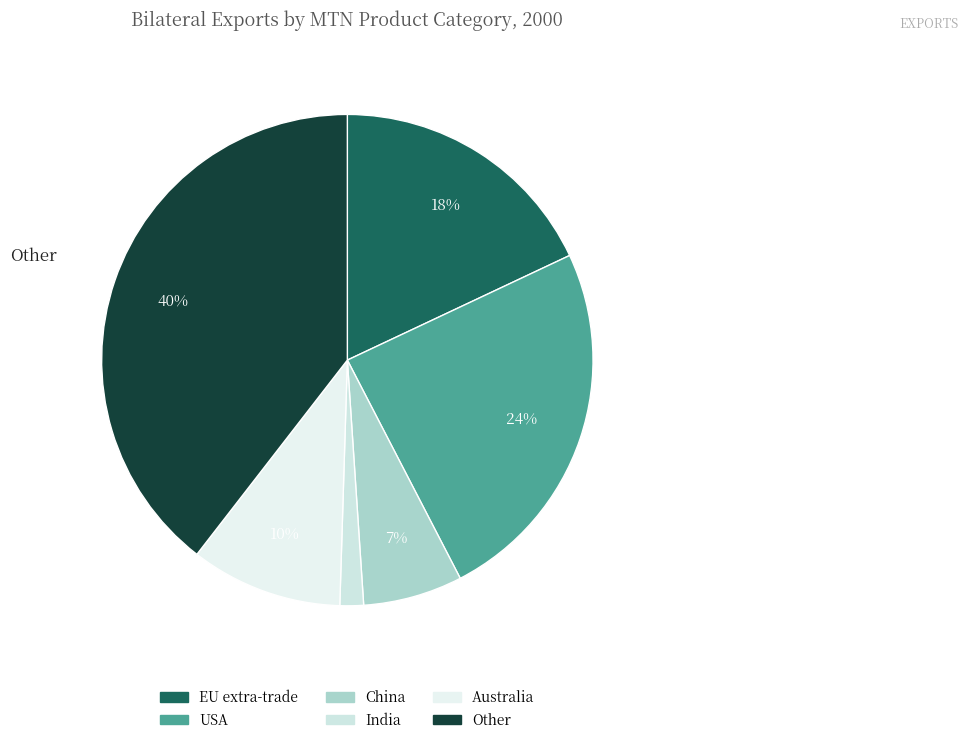

Between USA and China, which is larger?

USA